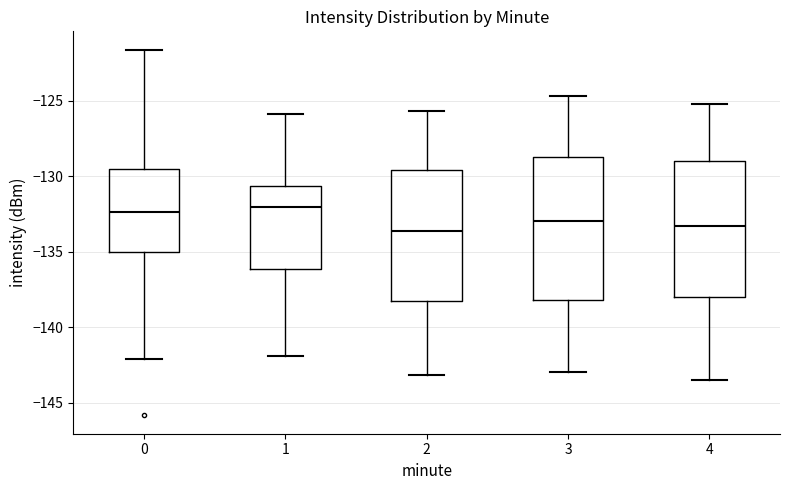

Comparing the boxes themselves (not the whiskers), which one is the tallest?

3